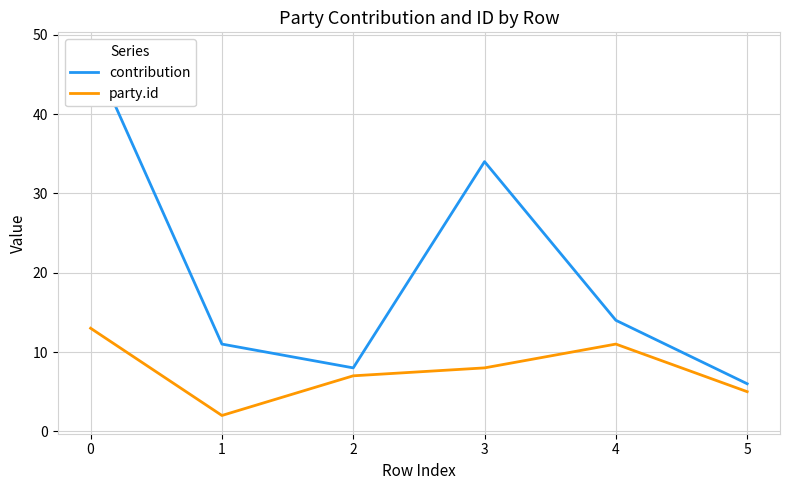

What is the lowest value of the party.id series?

2